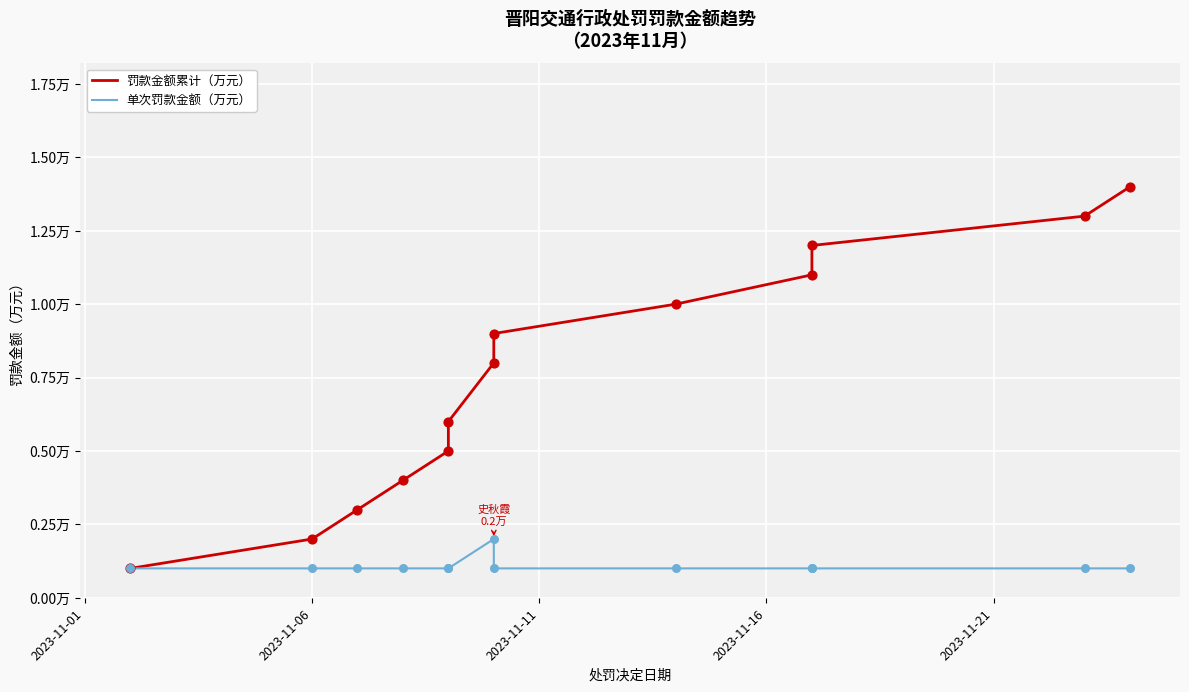

At how many categories does at least one series exceed 1?

4